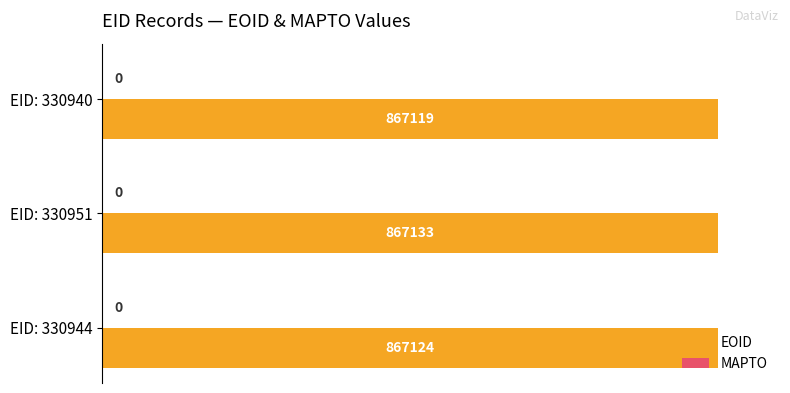

What position from the top is EID: 330944?

3